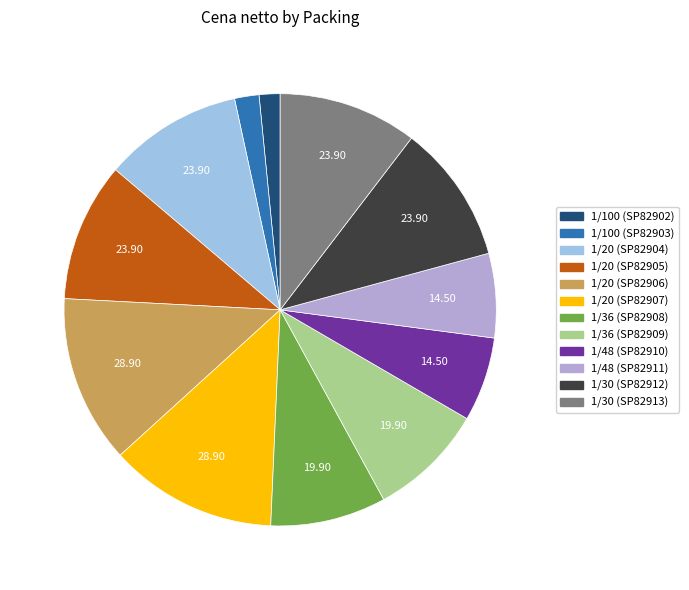

To the nearest percent, what is the difference between the 1/36 (SP82909) and 1/20 (SP82907) slice percentages?

4%